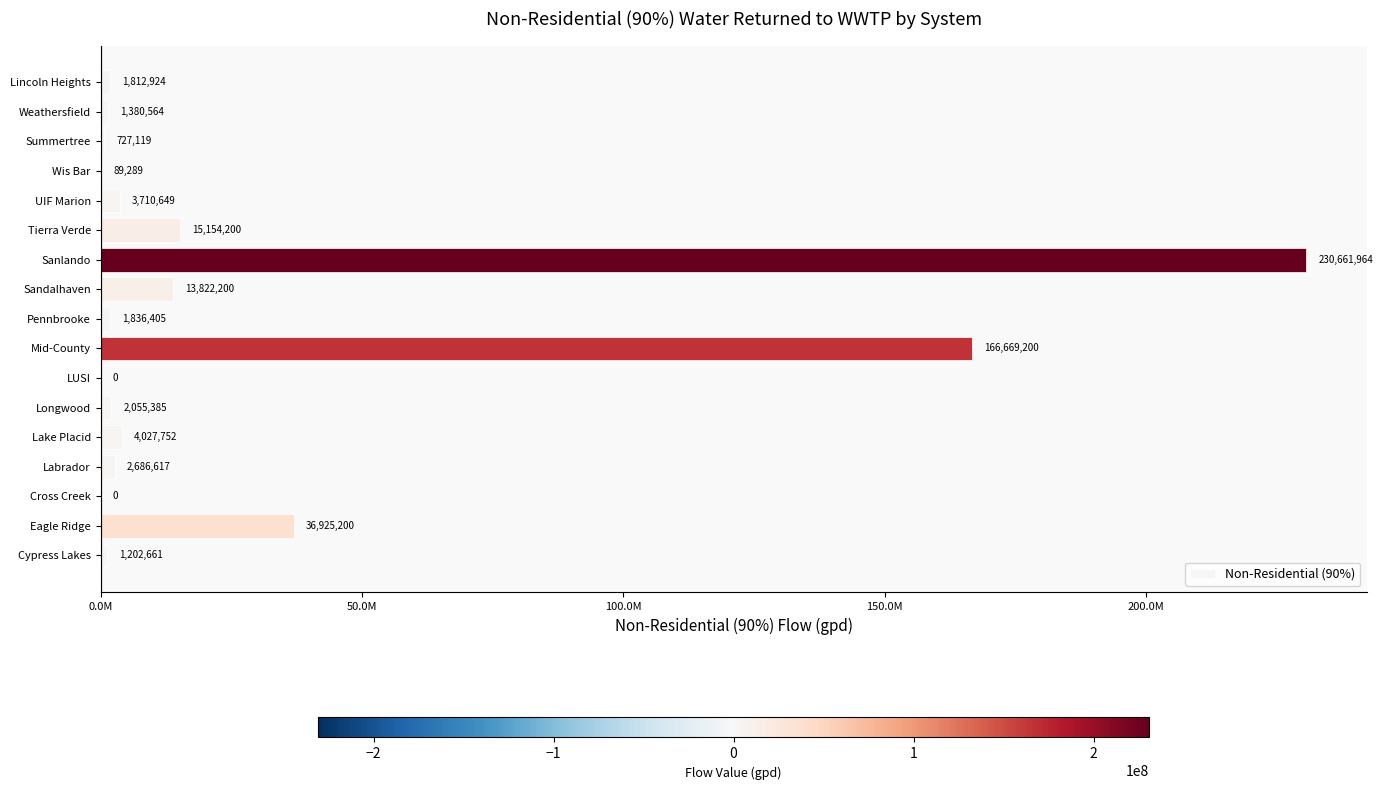

Are the bars horizontal?

Yes